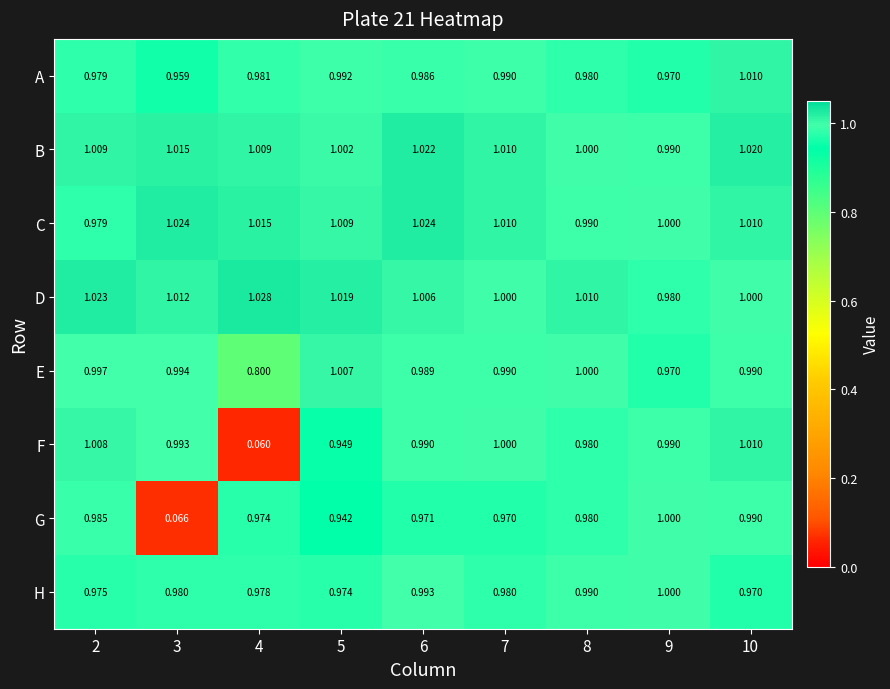

Which series has the widest spread of values?

F